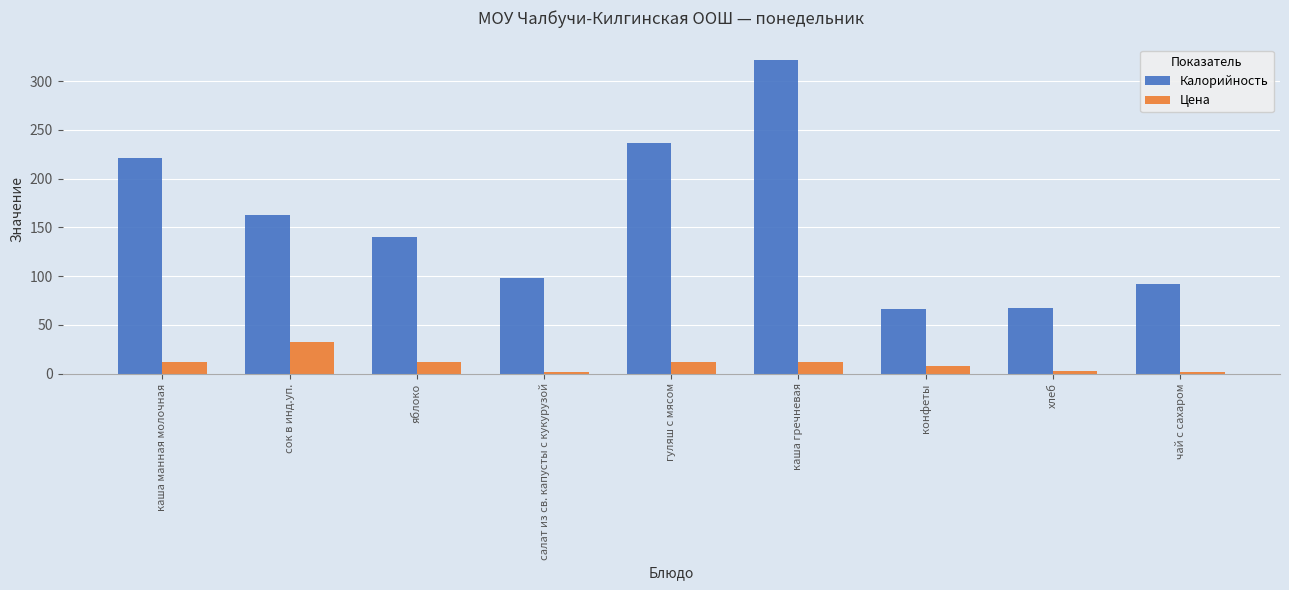

Rank the series by their average value, from lowest to highest.

Цена, Калорийность